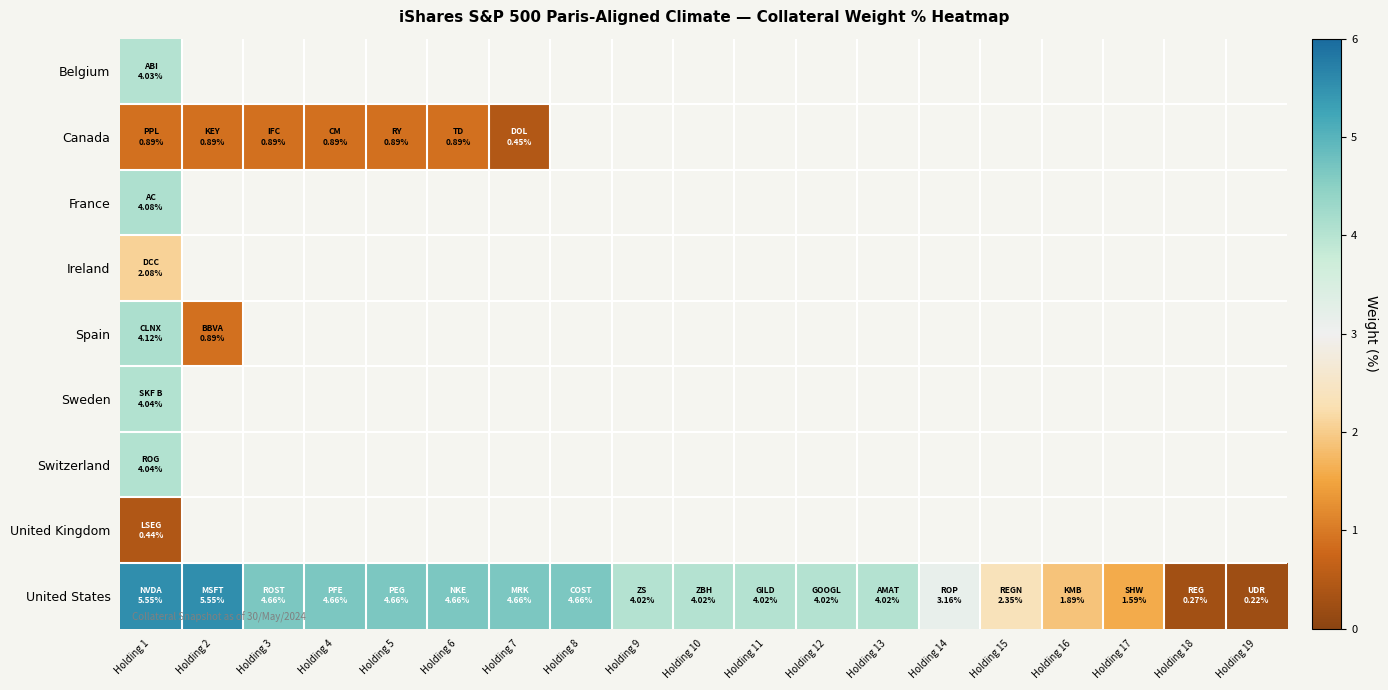

At which category does the chart reach its minimum across all series?

Holding 19